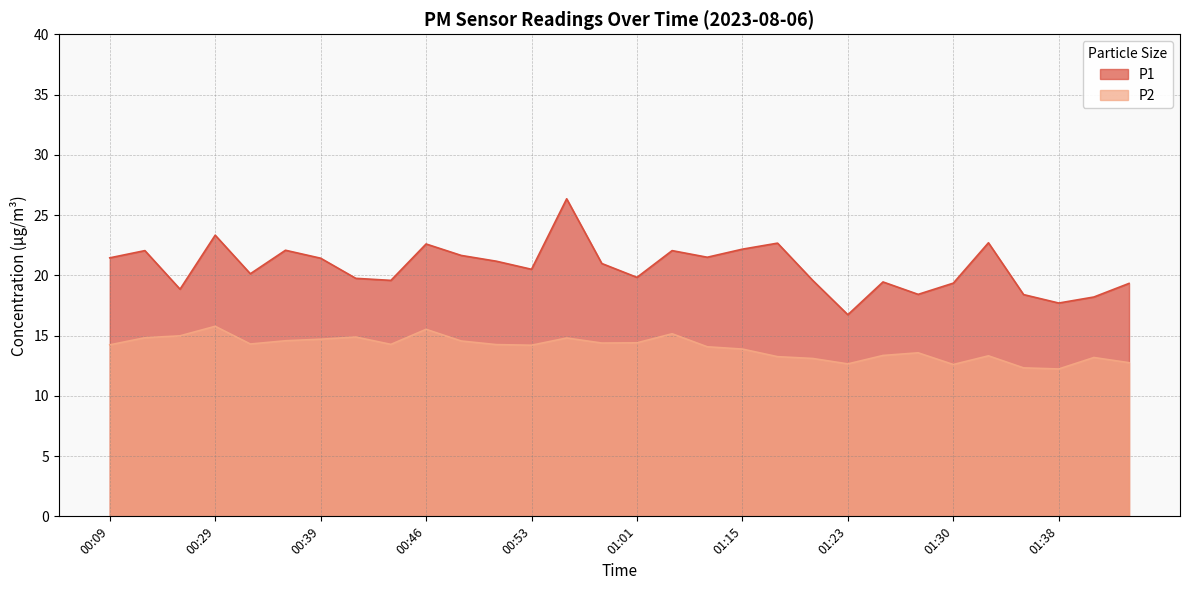

True or false: P1 has a value of 29.7 at 00:09.

False